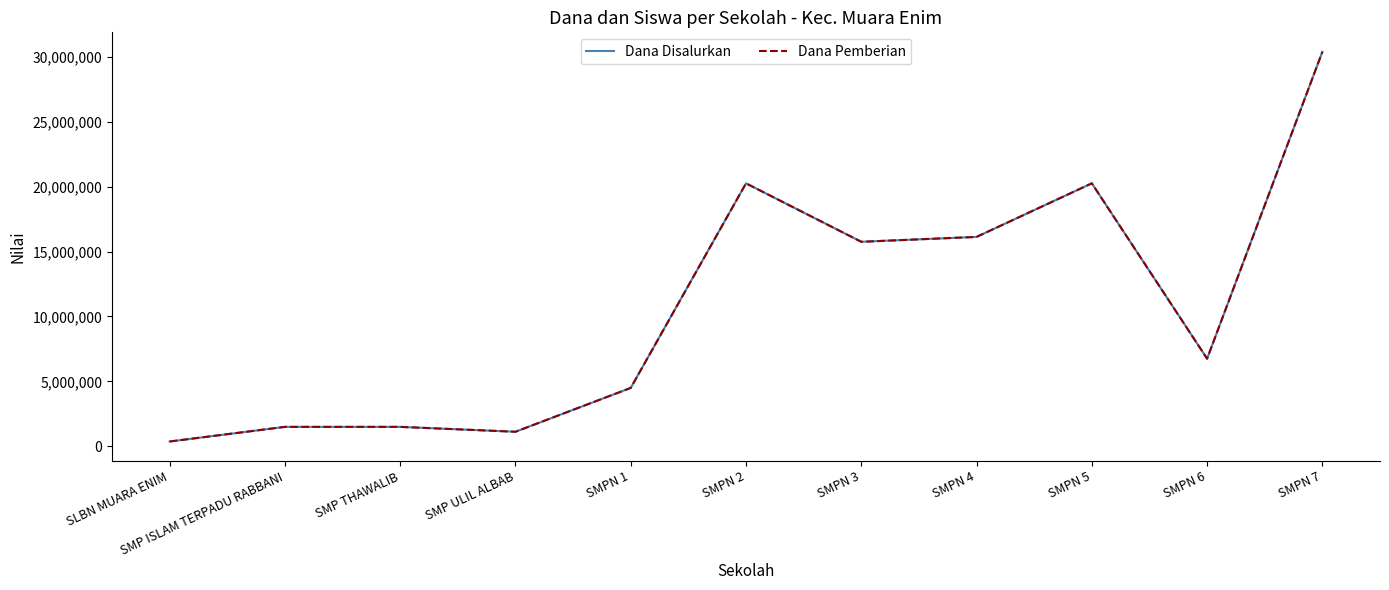

List the series in order of their peak value, highest first.

Dana Disalurkan, Dana Pemberian